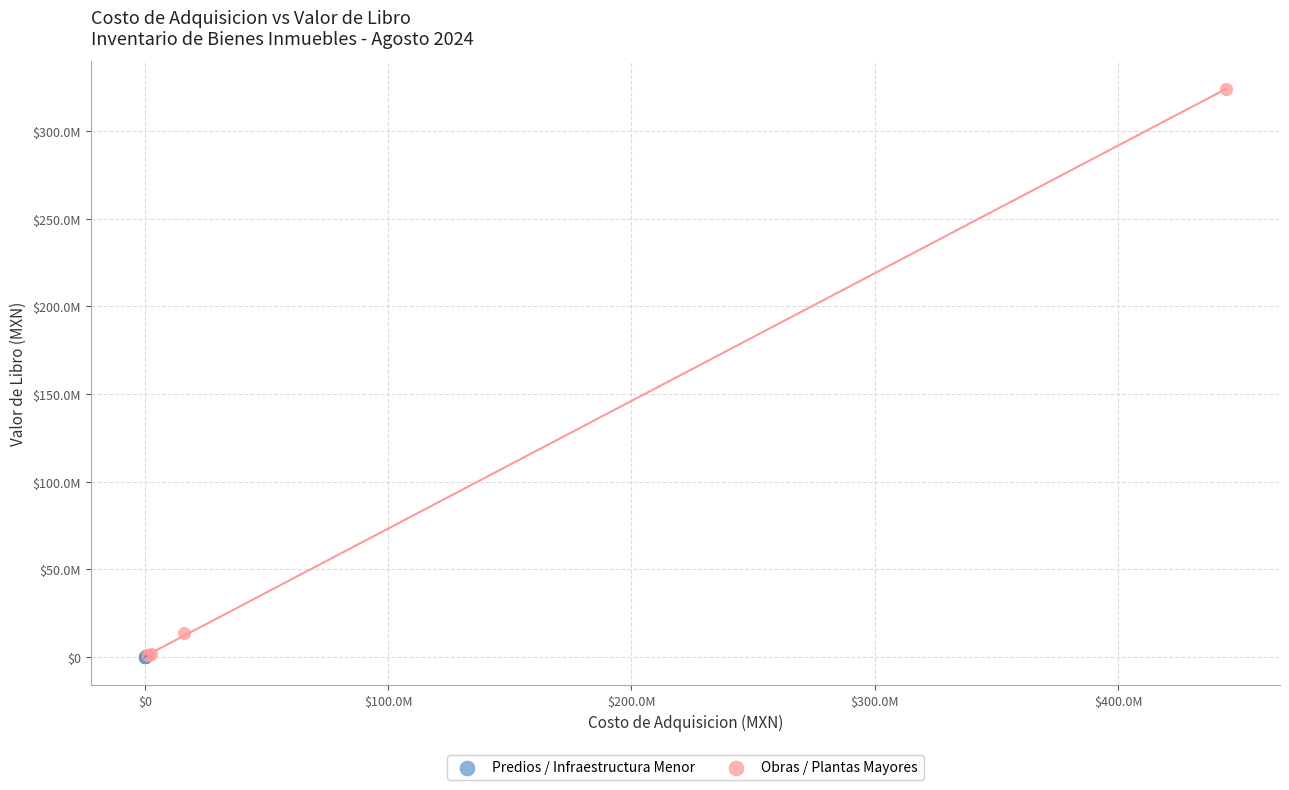

Which series reaches the maximum Y coordinate?

Obras / Plantas Mayores